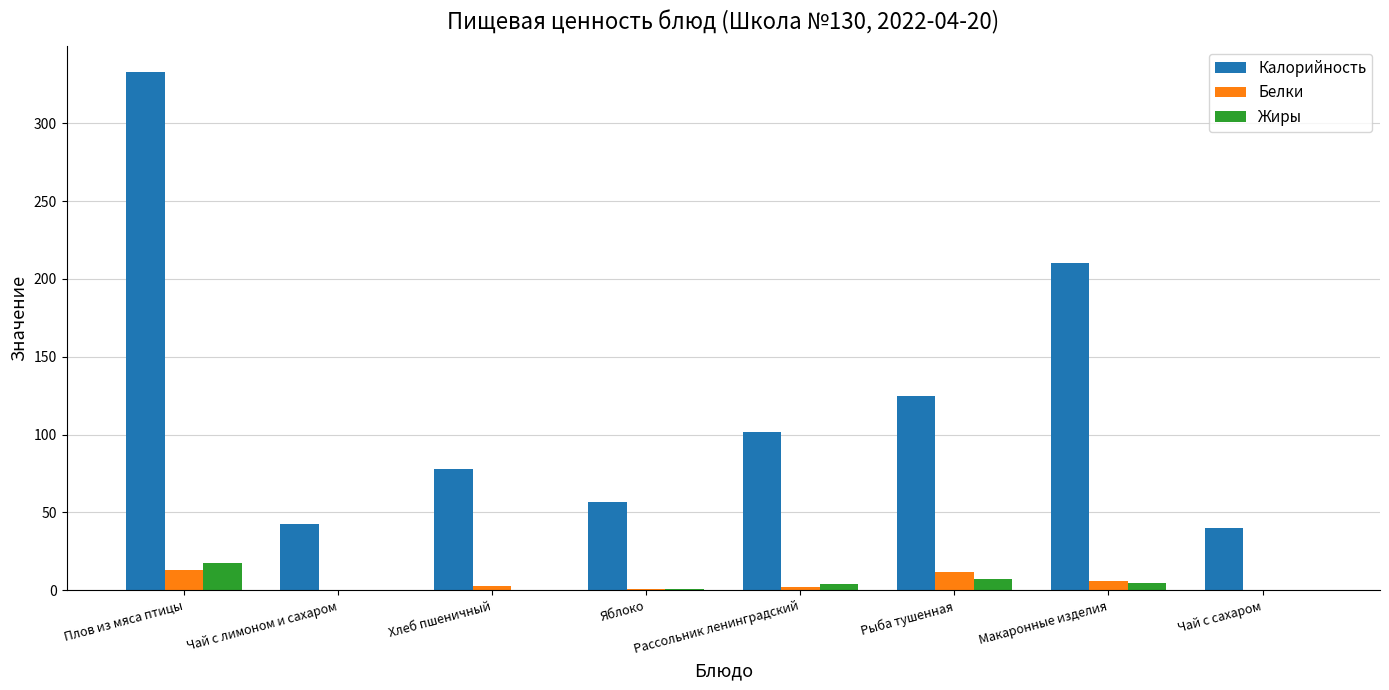

Which series changed the most between Плов из мяса птицы and Макаронные изделия?

Калорийность